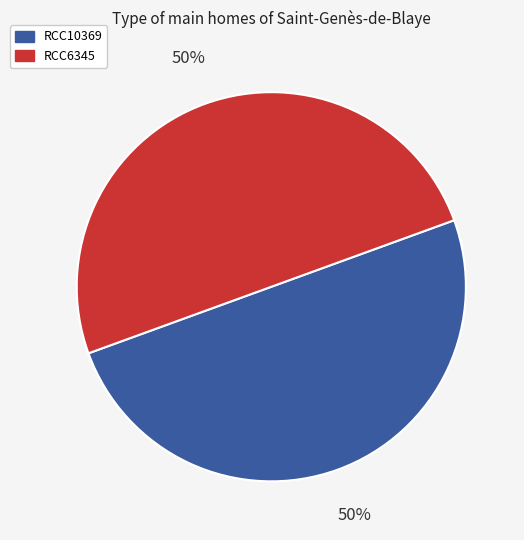

Combined, do RCC10369 and RCC6345 account for over 50%?

Yes